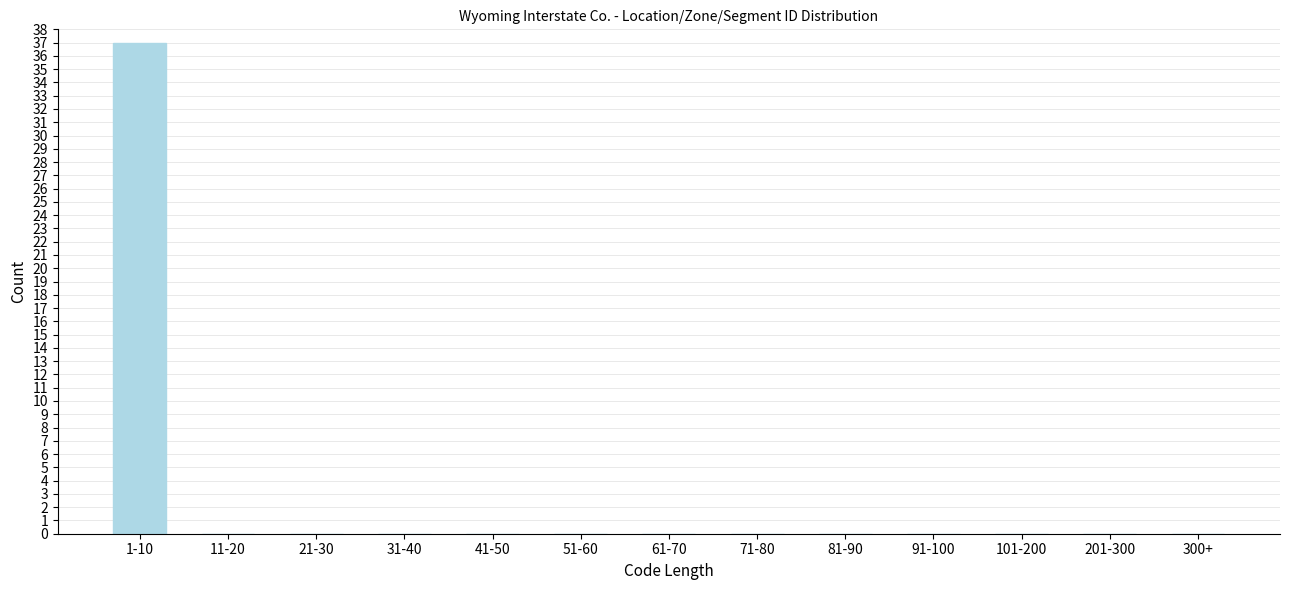

Reading right to left, what are all the values shown in this chart?

300+=0	201-300=0	101-200=0	91-100=0	81-90=0	71-80=0	61-70=0	51-60=0	41-50=0	31-40=0	21-30=0	11-20=0	1-10=37